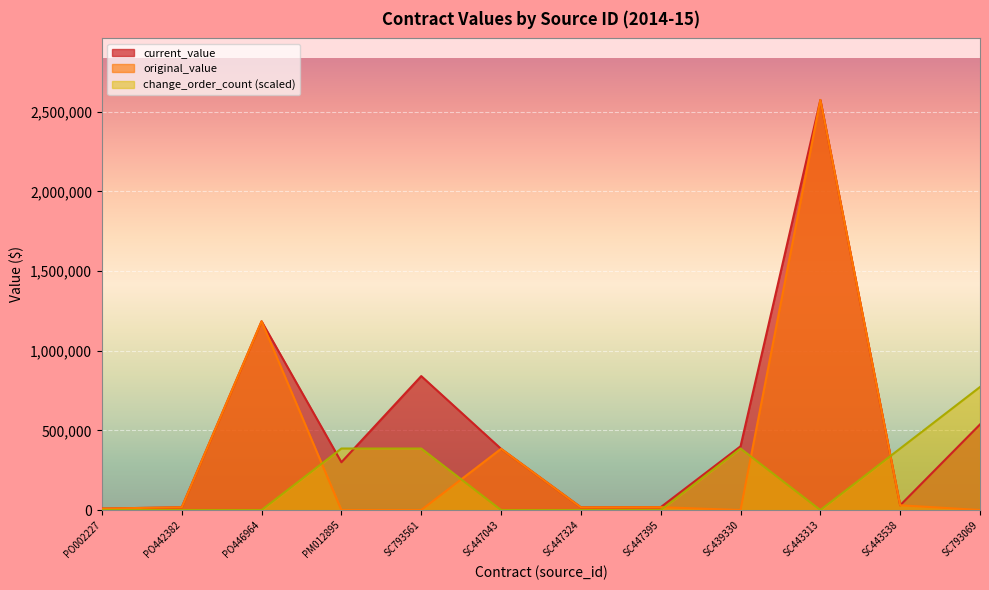

What is the label of the 2nd point from the right?

SC443538